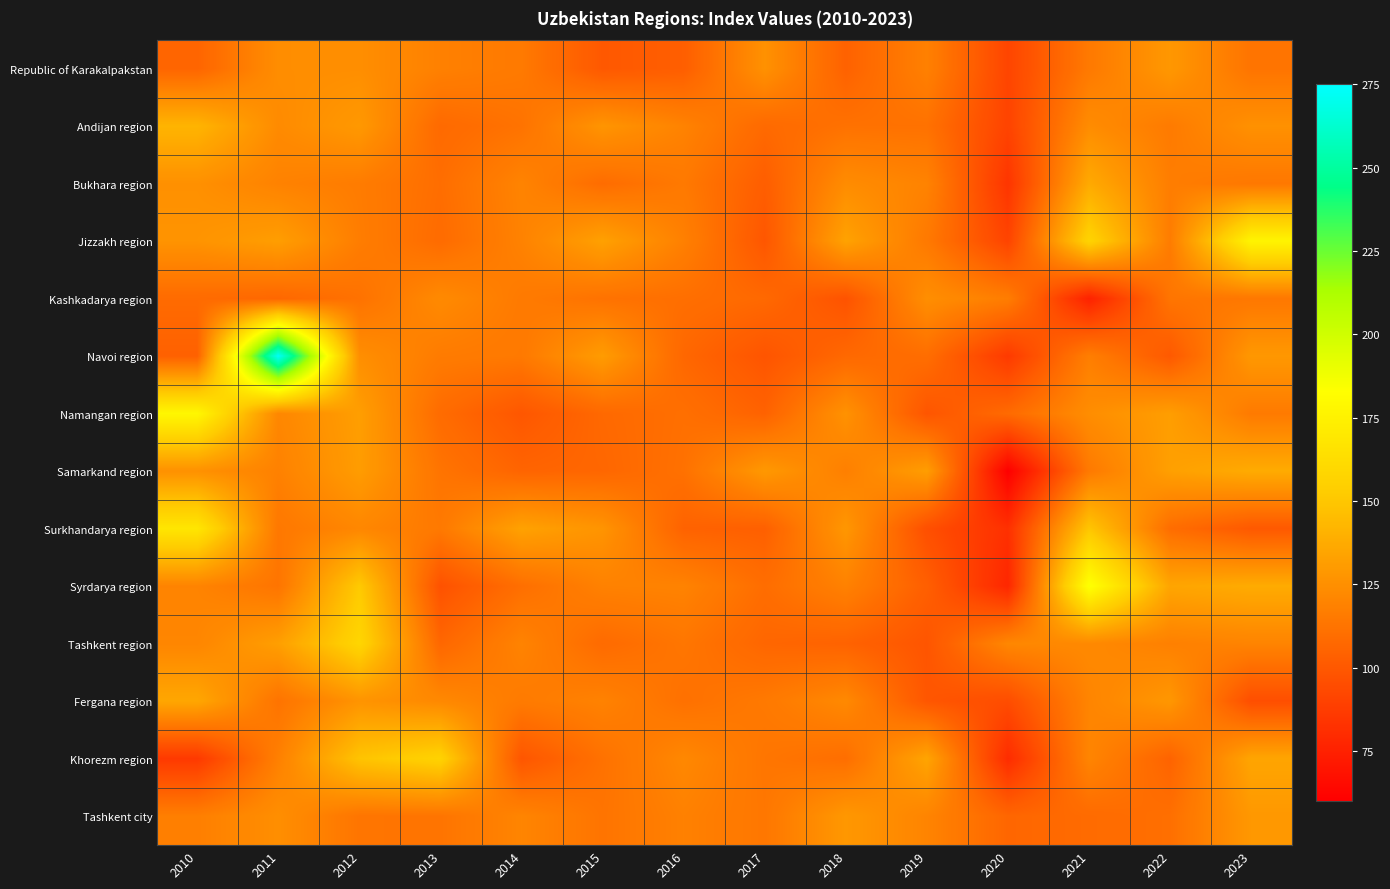

List the series in order of their peak value, lowest first.

Kashkadarya region, Republic of Karakalpakstan, Tashkent city, Fergana region, Bukhara region, Samarkand region, Andijan region, Khorezm region, Tashkent region, Surkhandarya region, Jizzakh region, Namangan region, Syrdarya region, Navoi region